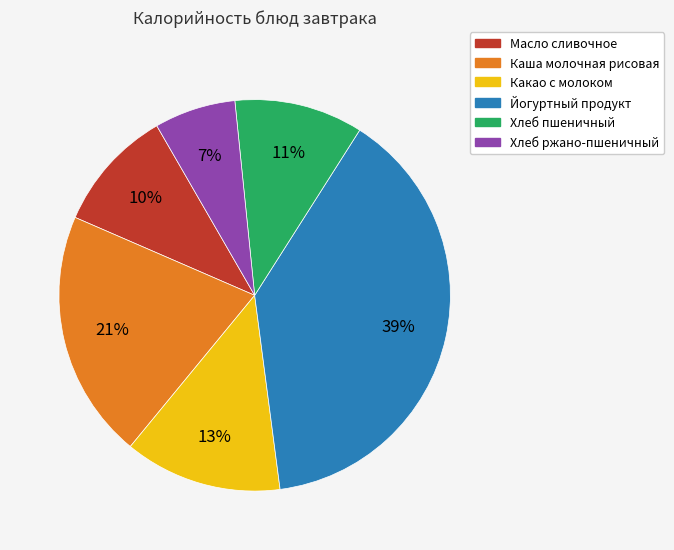

Which category has the smallest portion of the pie?

Хлеб ржано-пшеничный